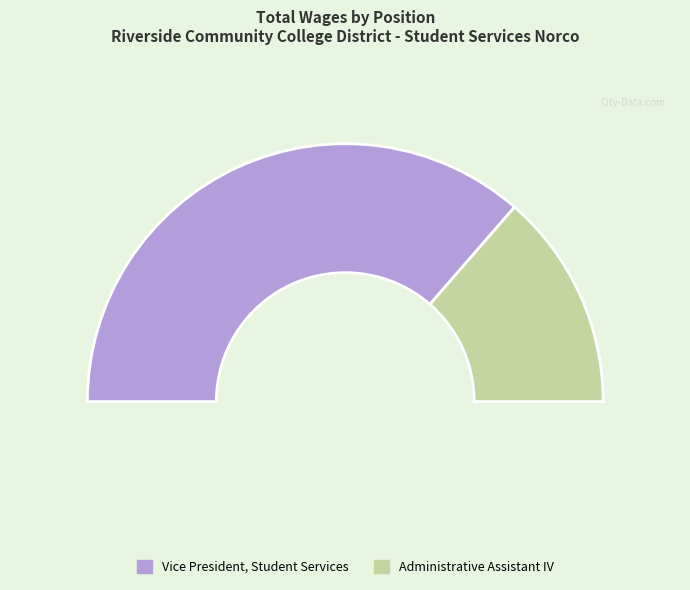

To the nearest percent, what is the difference between the Vice President, Student Services and Administrative Assistant IV slice percentages?

46%